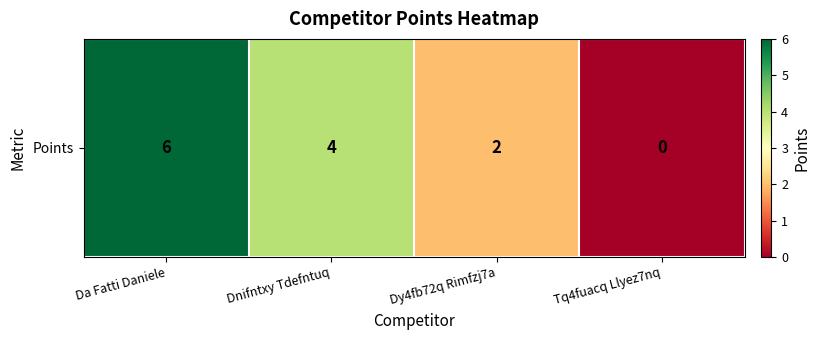

What is the difference between the maximum and minimum values?

6